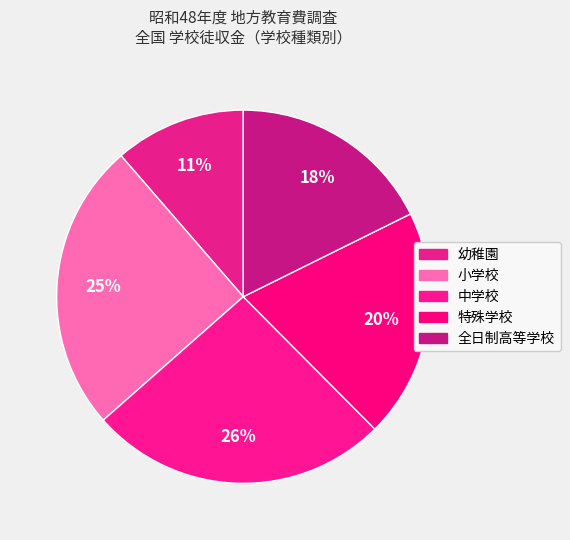

Which slice is the smallest?

幼稚園